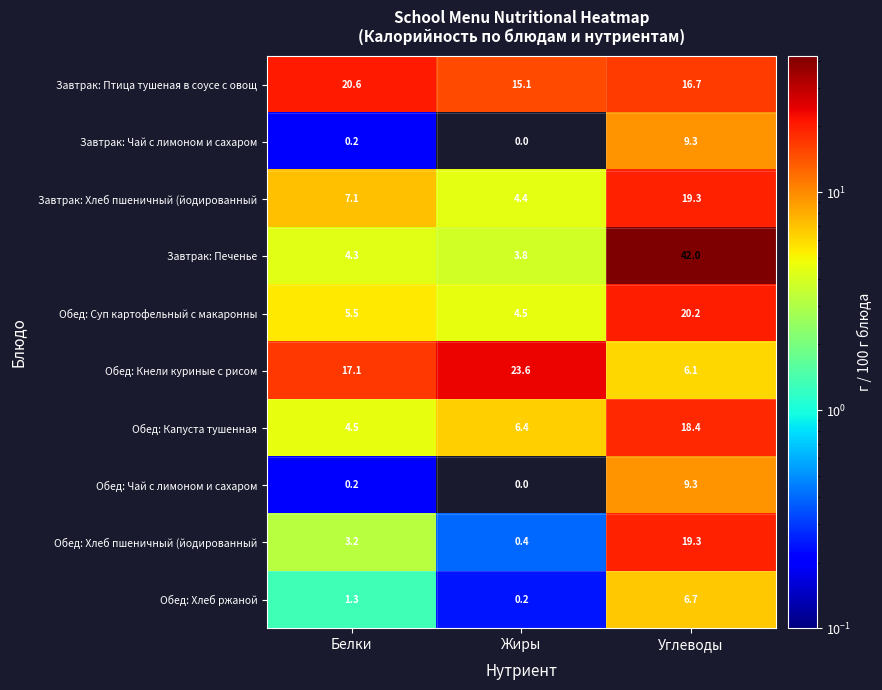

The Обед: Капуста тушенная series shows 4.5 at Белки. True or false?

True